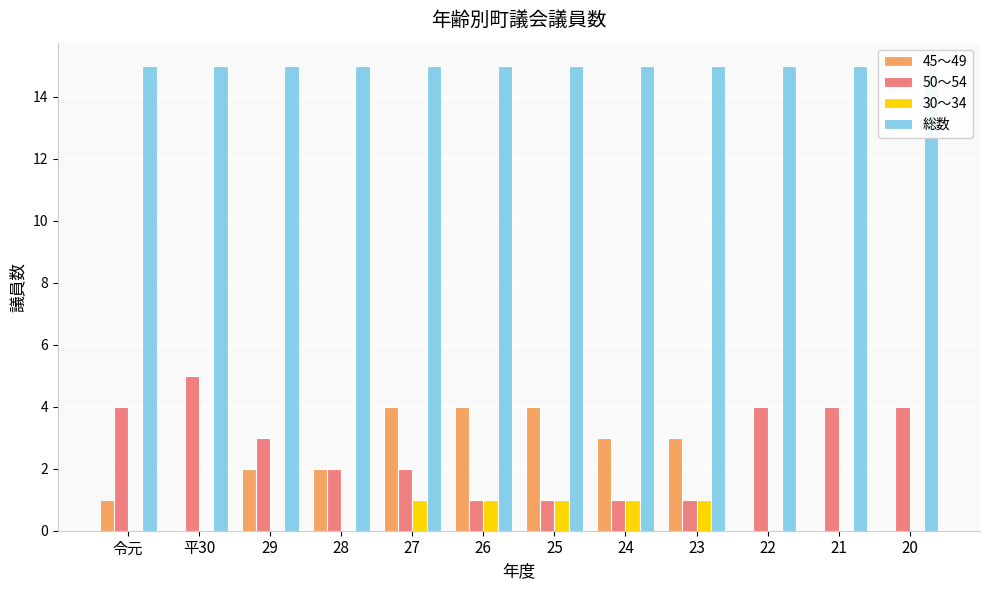

What is the approximate value of 50～54 at 29?

3